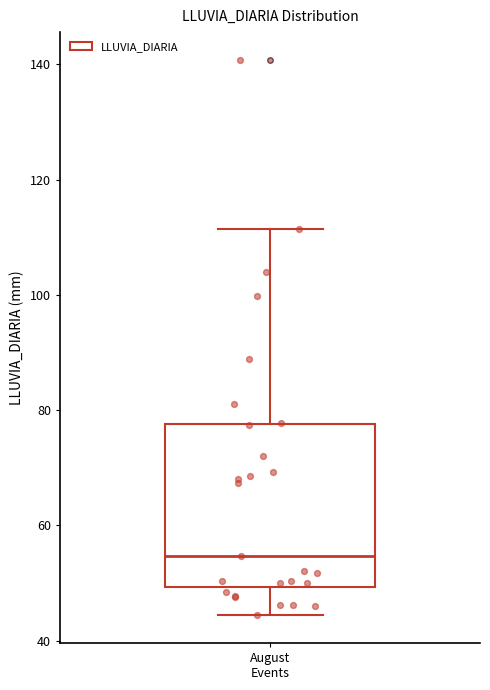

Transcribe this box plot: give where the median line is, the range the box spans, and where the two whiskers end, as read against the y-axis. The values are not printed on the chart, so give them approximately, as read against the axis.

median 54, box 50 to 78, whiskers 44 to 112